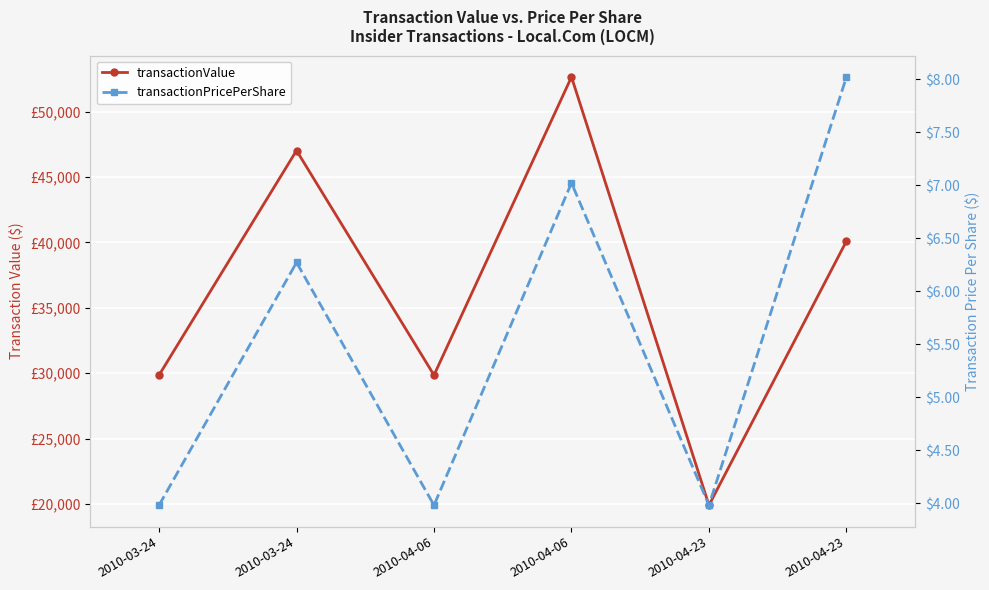

Which series has the largest range (max minus min)?

transactionValue